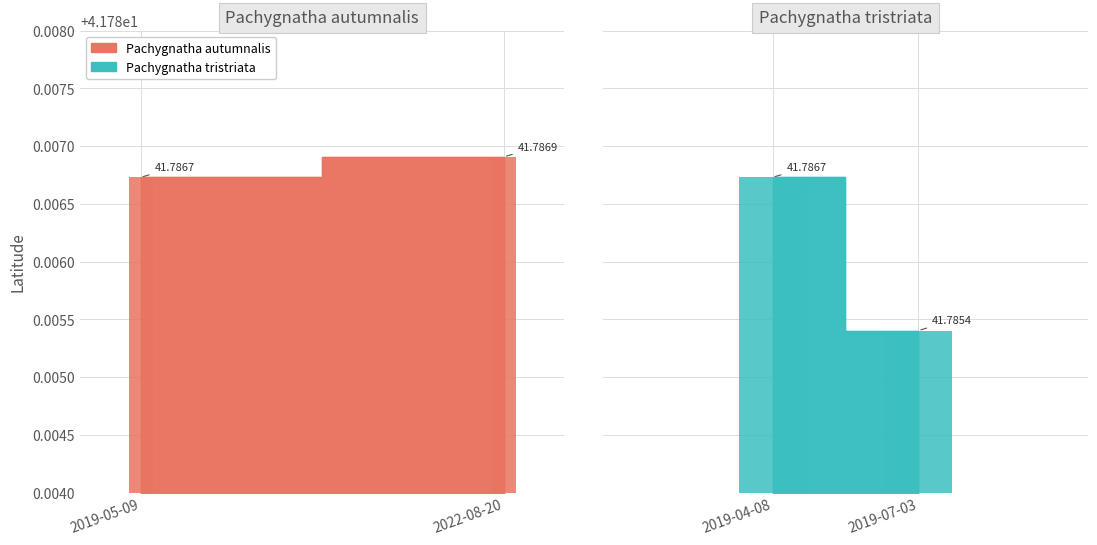

Which series has the largest range (max minus min)?

Pachygnatha tristriata